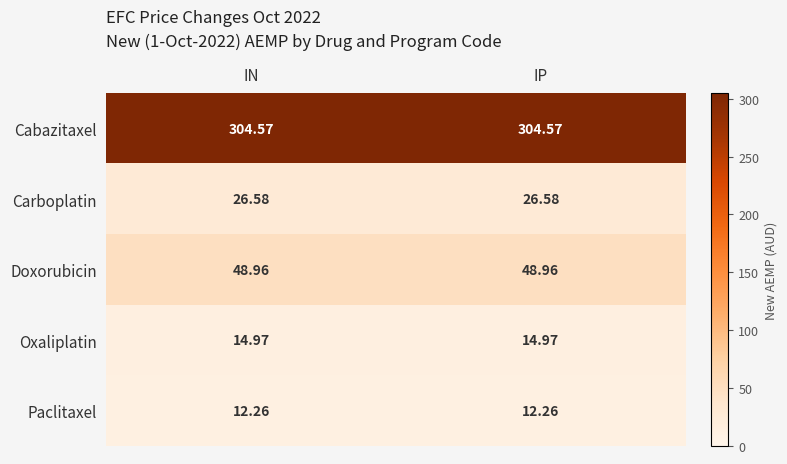

Which series has the largest total across all categories?

Cabazitaxel